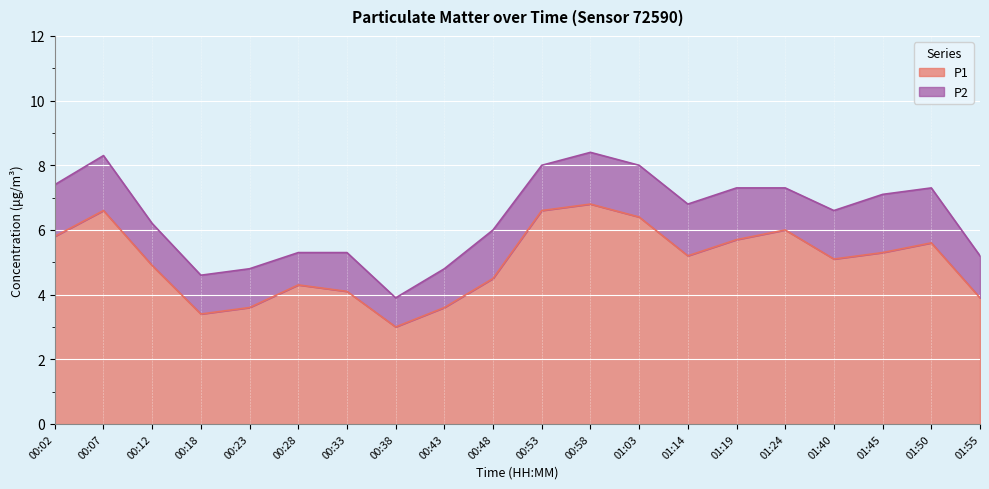

What is the difference between the second highest and second lowest values?

3.2